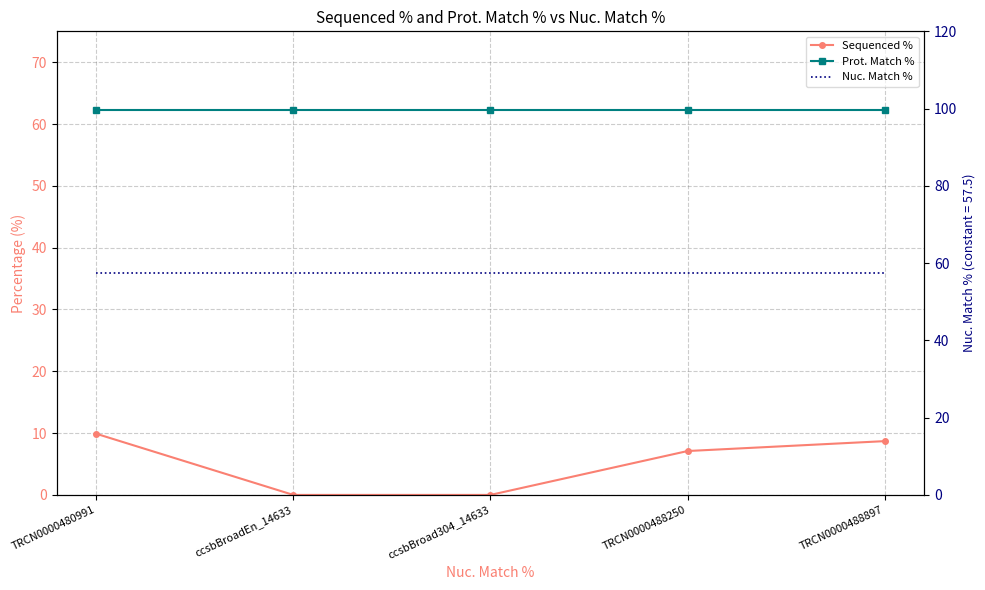

Reading left to right, extract all data points from this chart.

Sequenced %: 9.9	0.0	0.0	7.1	8.7
Prot. Match %: 62.3	62.3	62.3	62.3	62.3
Nuc. Match %: 57.5	57.5	57.5	57.5	57.5